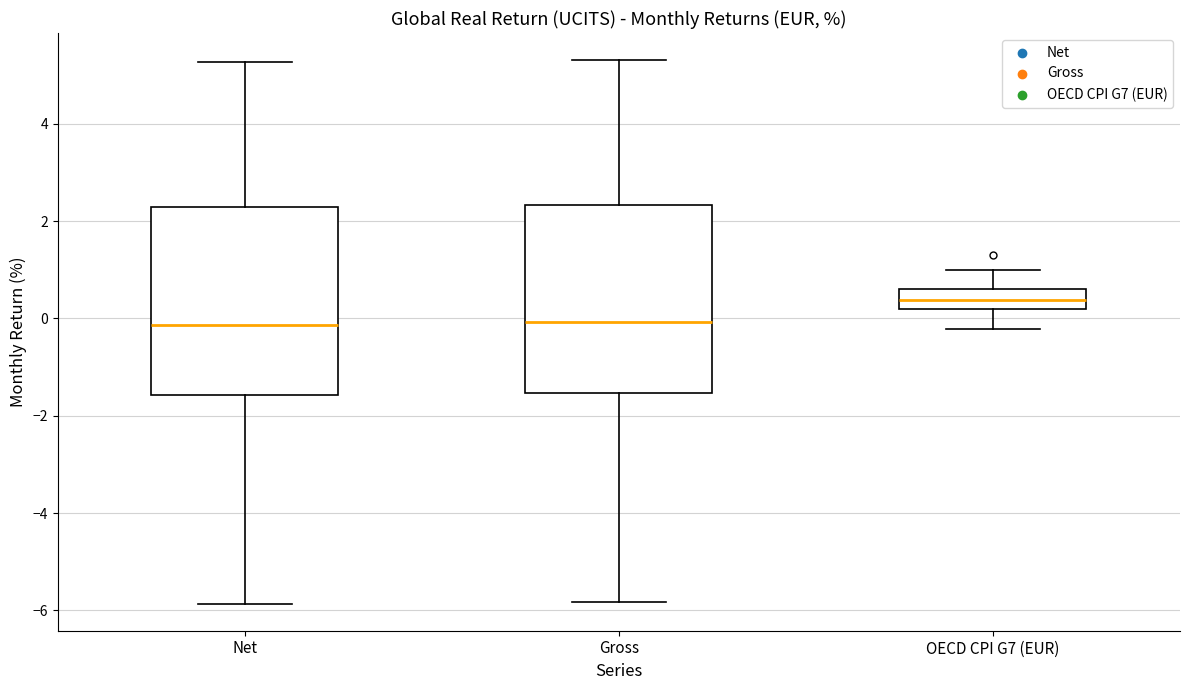

Reading left to right, transcribe this box plot: for each box, give where its median line is, the range the box spans, and where its two whiskers end, as read against the y-axis. The values are not printed on the chart, so give them approximately, as read against the axis.

Net: median -0.2, box -1.6 to 2.2, whiskers -5.8 to 5.2
Gross: median 0.0, box -1.6 to 2.4, whiskers -5.8 to 5.4
OECD CPI G7 (EUR): median 0.4, box 0.2 to 0.6, whiskers -0.2 to 1.0